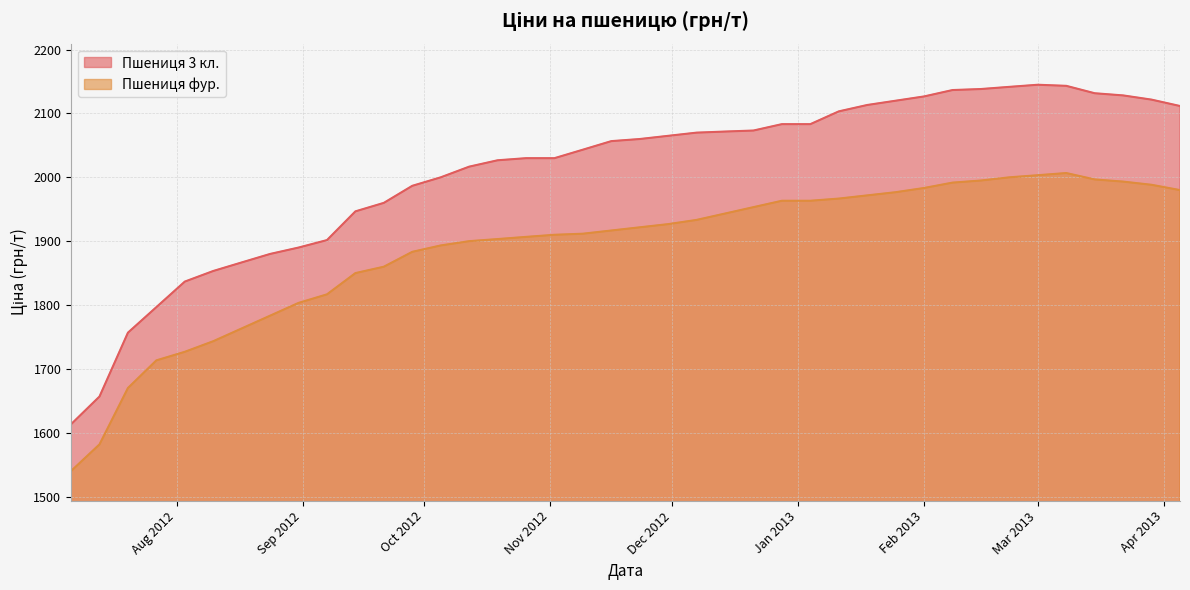

Which series has the widest spread of values?

Пшениця 3 кл.